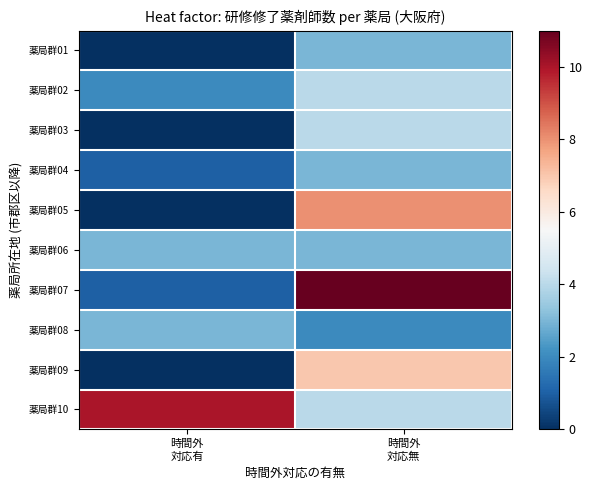

At which category is the sum across all series the highest?

時間外
対応無